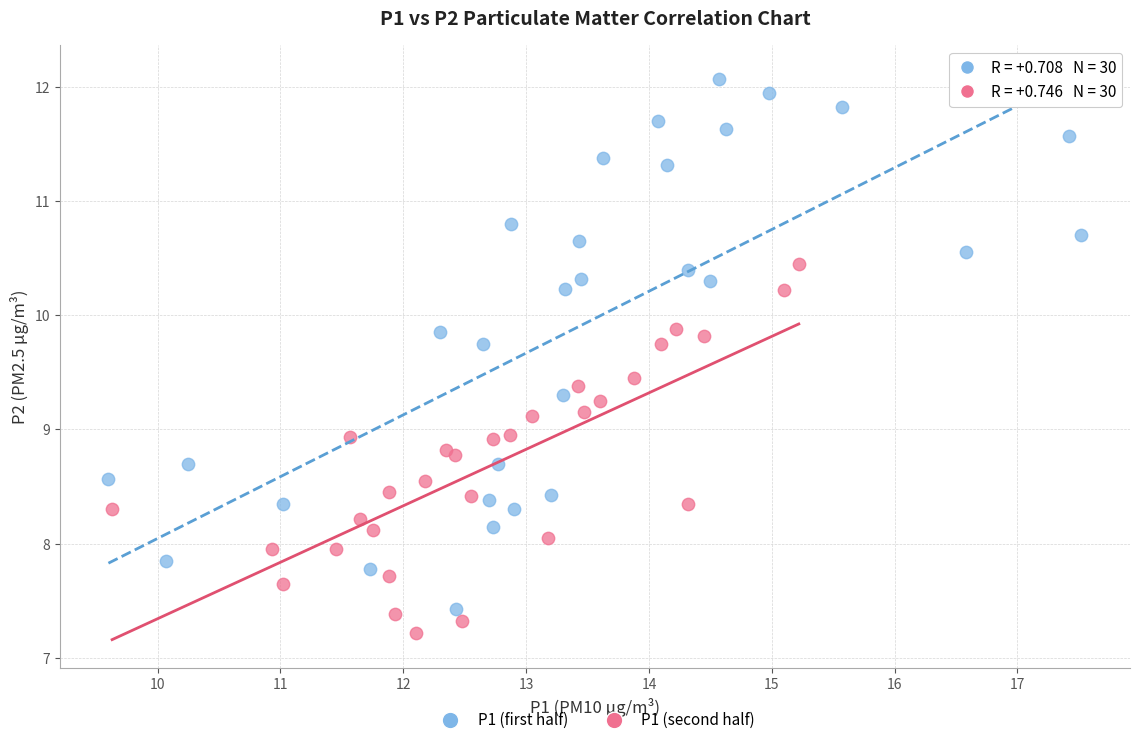

Which series has the largest Y range (max minus min)?

P1 (first half)